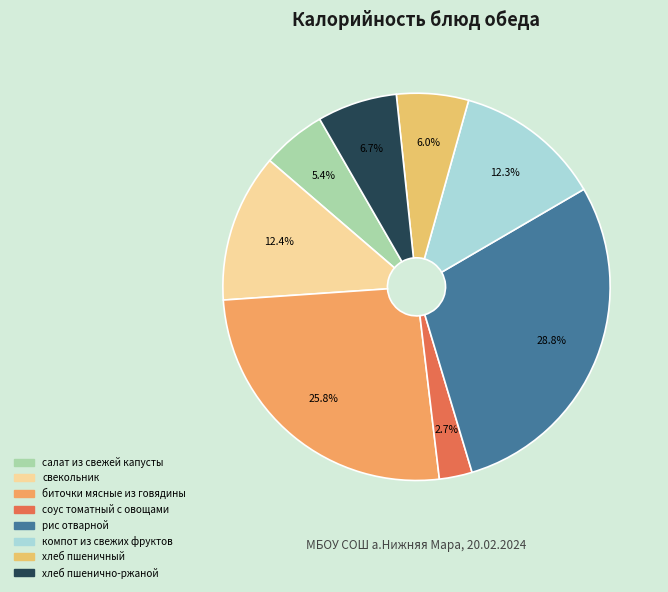

The рис отварной slice represents 35% of the pie. True or false?

False